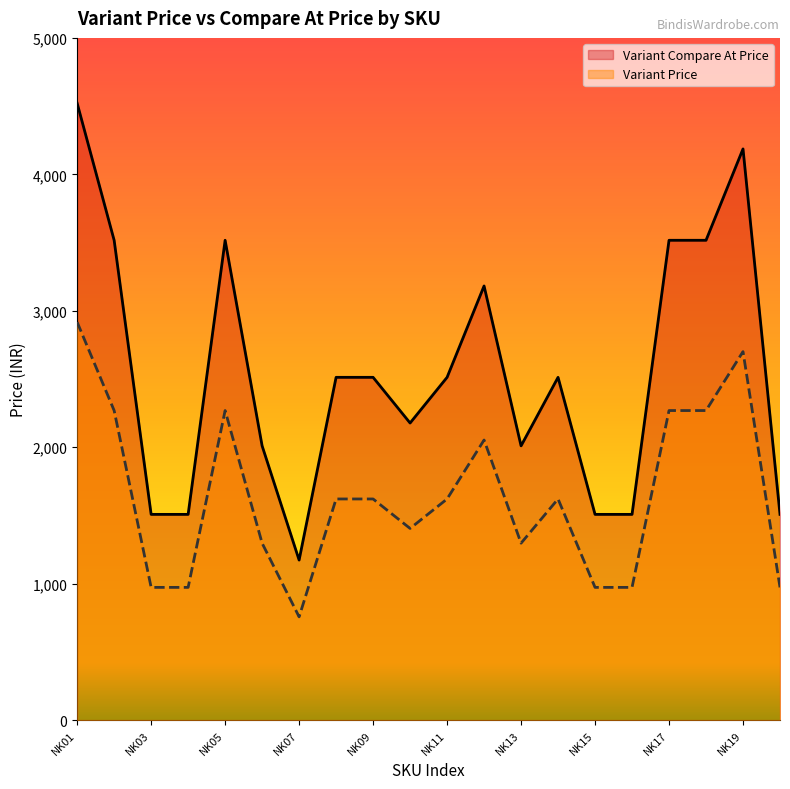

True or false: Variant Price has more than 1 points higher than both neighbors.

True